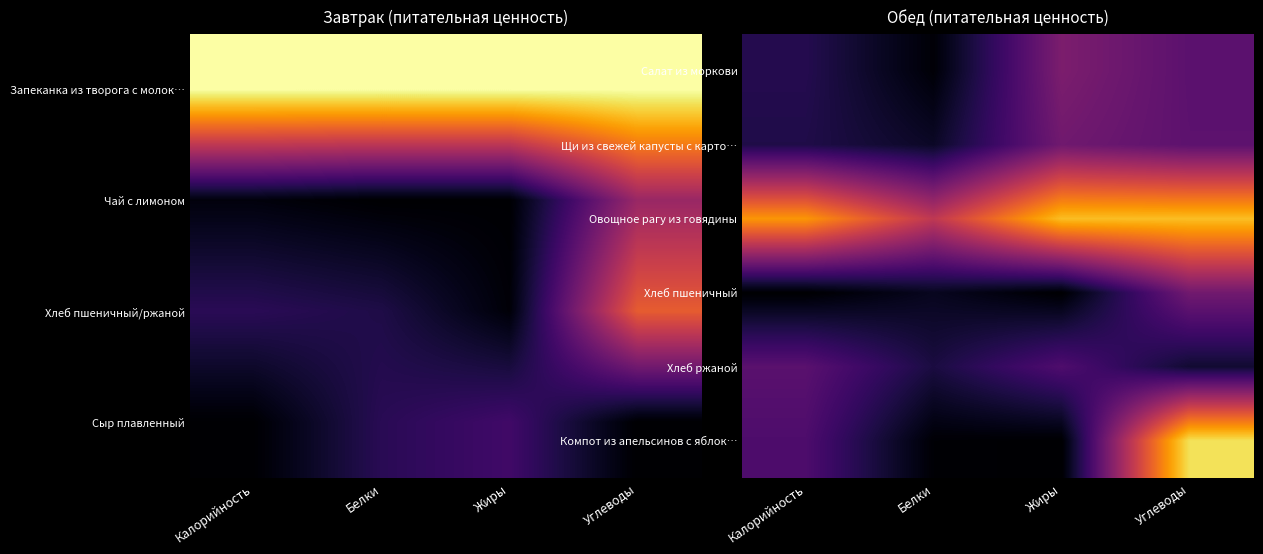

Reading left to right, list all the values displayed in this chart.

Салат из моркови: Калорийность=0.1	Белки=0.0	Жиры=0.3	Углеводы=0.3
Щи из свежей капусты с карто…: Калорийность=0.1	Белки=0.1	Жиры=0.3	Углеводы=0.3
Овощное рагу из говядины: Калорийность=0.8	Белки=0.5	Жиры=0.9	Углеводы=0.9
Хлеб пшеничный: Калорийность=0.0	Белки=0.1	Жиры=0.0	Углеводы=0.3
Хлеб ржаной: Калорийность=0.3	Белки=0.1	Жиры=0.2	Углеводы=0.1
Компот из апельсинов с яблок…: Калорийность=0.2	Белки=0.0	Жиры=0.0	Углеводы=0.9